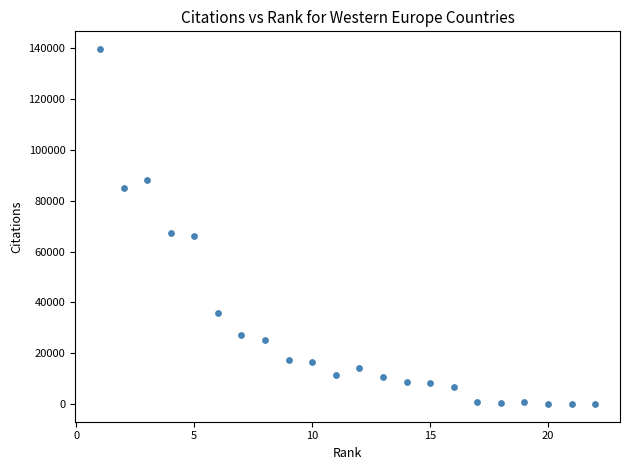

What is the range of Y values (max minus min)?

139614